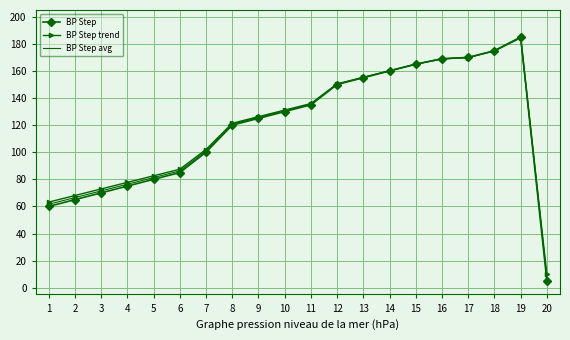

At which category is the sum across all series the highest?

19